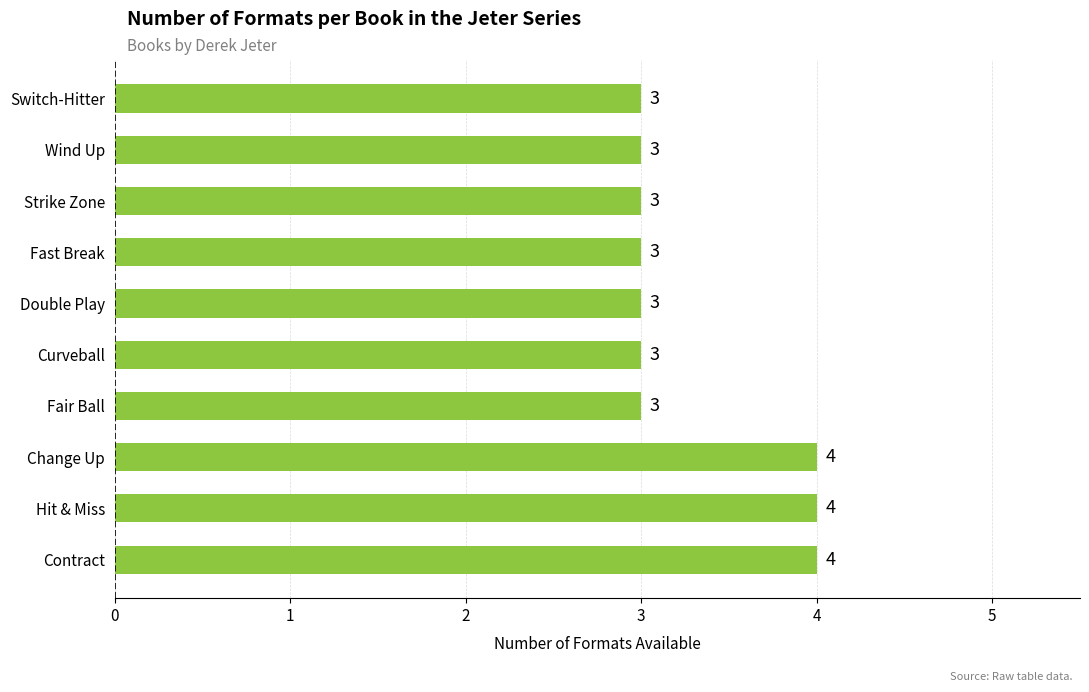

Is it true that the value at Fair Ball is 3?

True